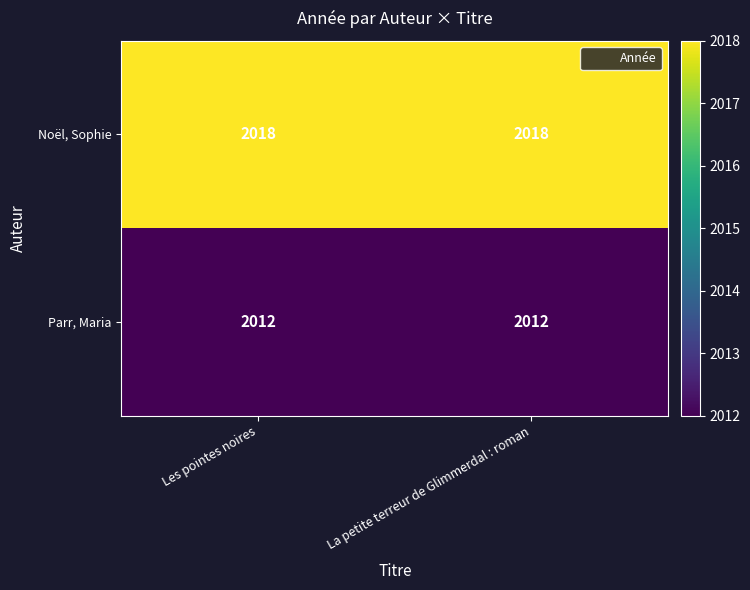

Reading right to left, list all the values displayed in this chart.

Noël, Sophie: La petite terreur de Glimmerdal : roman=2018	Les pointes noires=2018
Parr, Maria: La petite terreur de Glimmerdal : roman=2012	Les pointes noires=2012